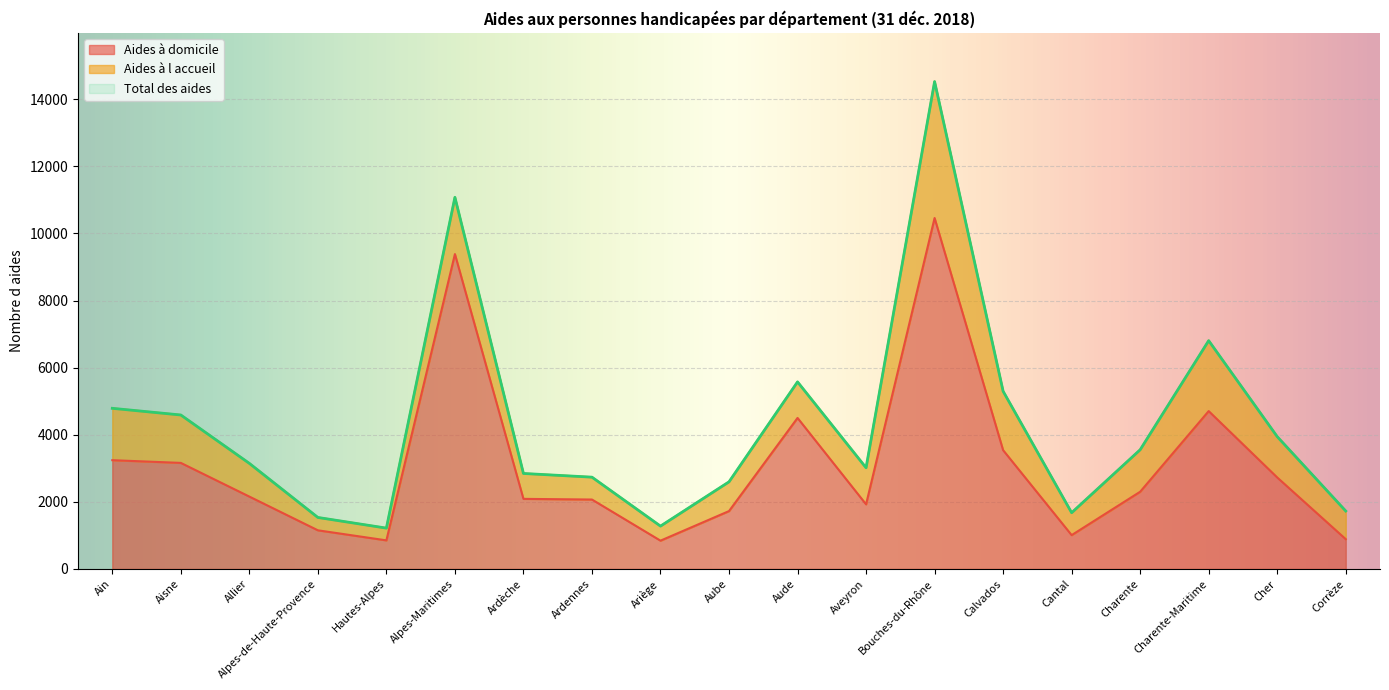

What is the label of the 8th point from the right?

Aveyron